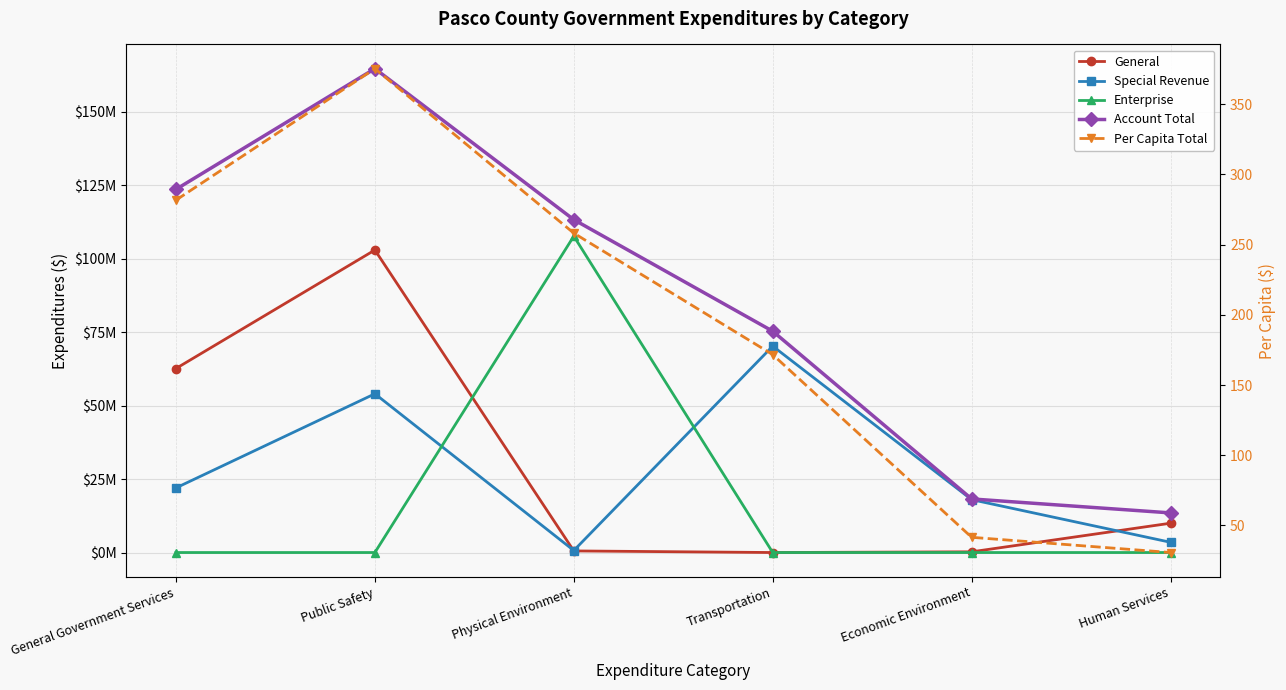

How many lines are shown in the chart?

5